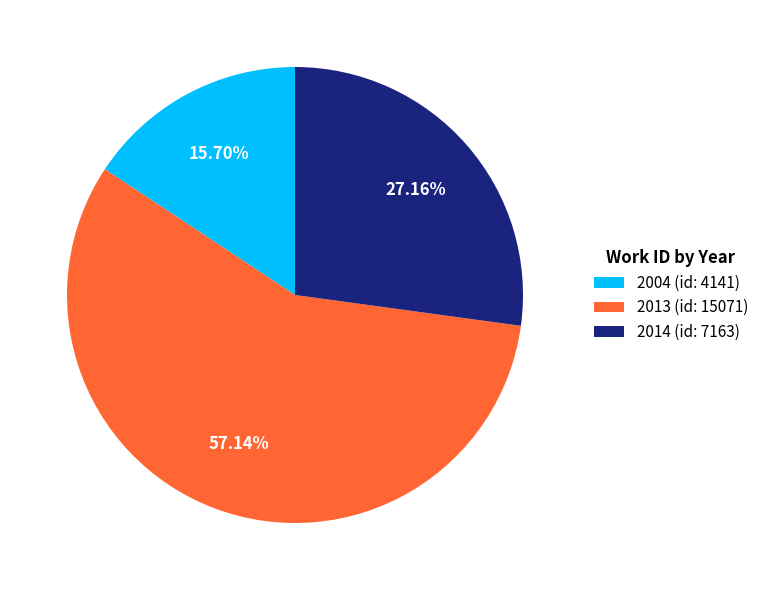

Do 2014 (id: 7163) and 2013 (id: 15071) together represent more than half of the pie?

Yes